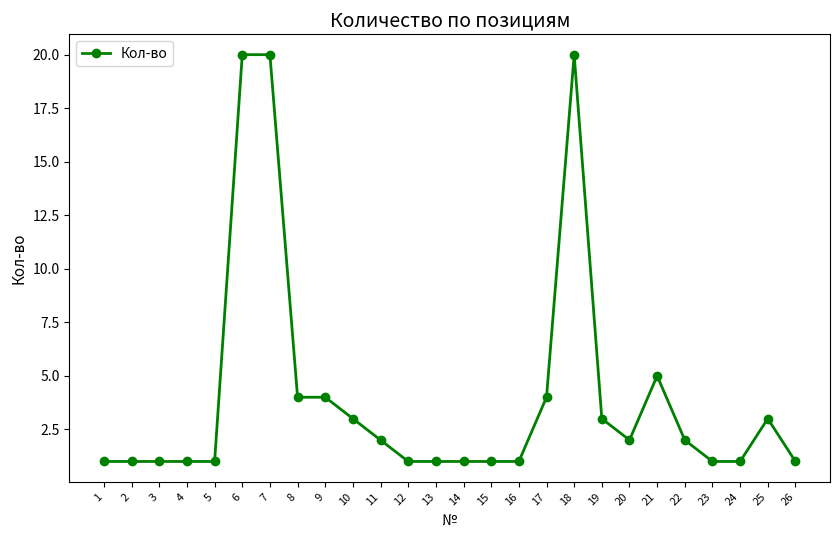

What is the difference between the maximum and second lowest values?

19